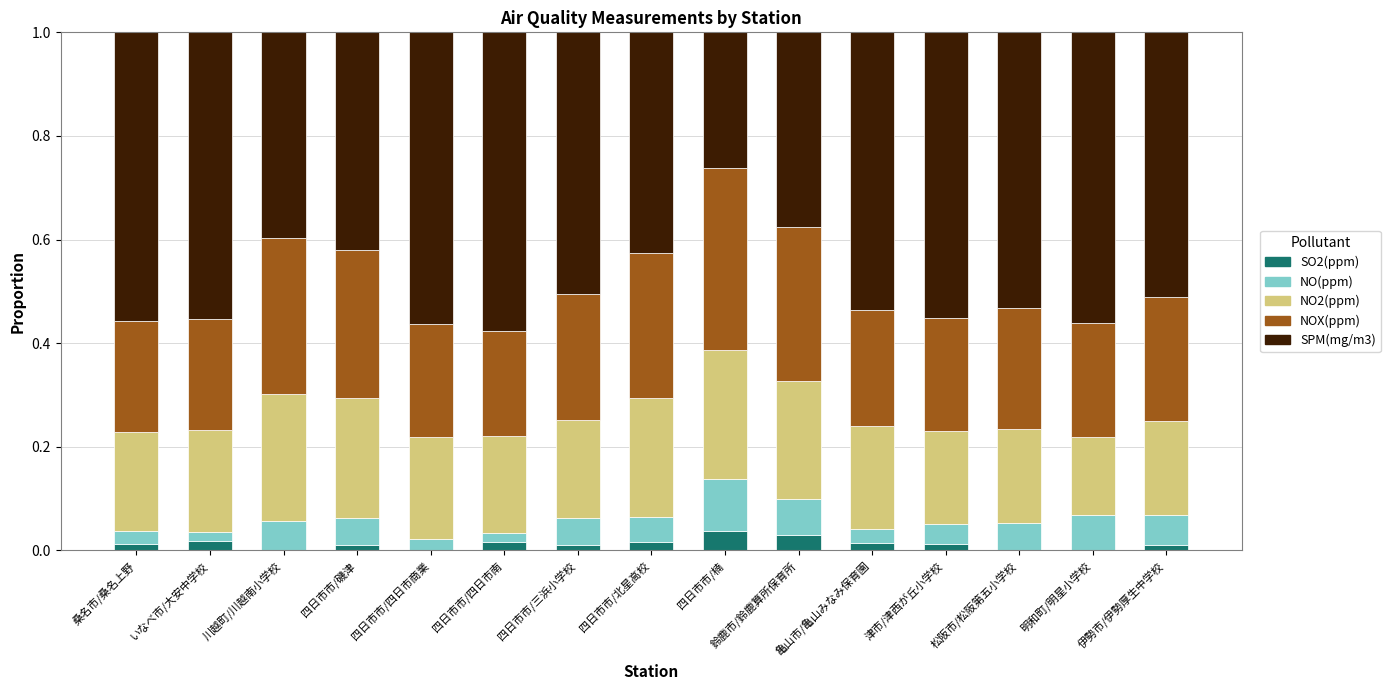

What is the total value across all series at 松阪市/松阪第五小学校?

1.0